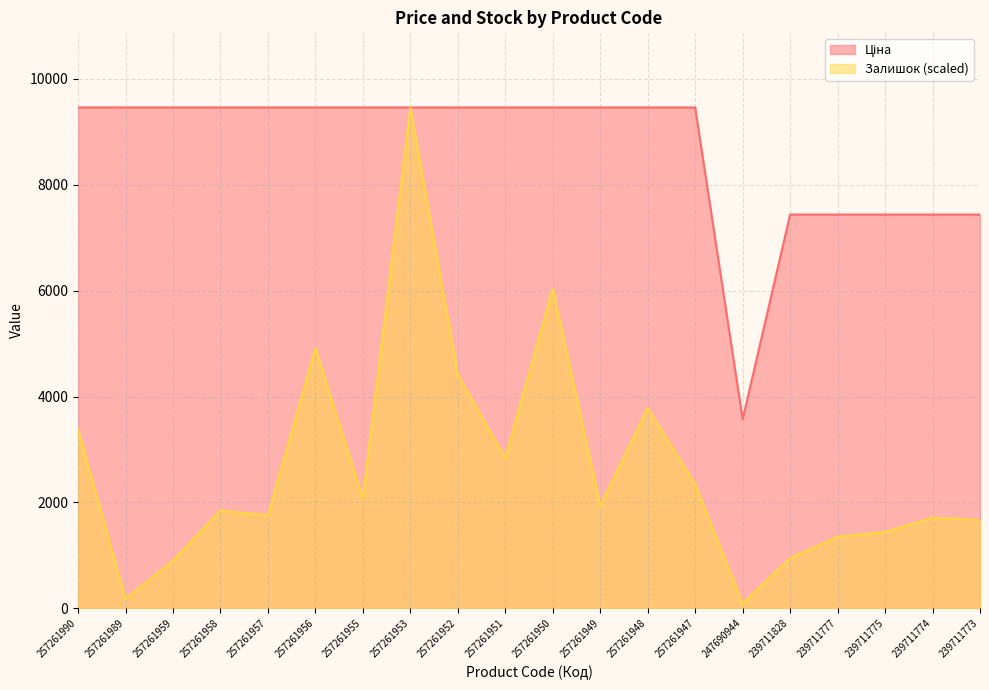

Which has a higher value, 257261952 or 257261958?

257261952